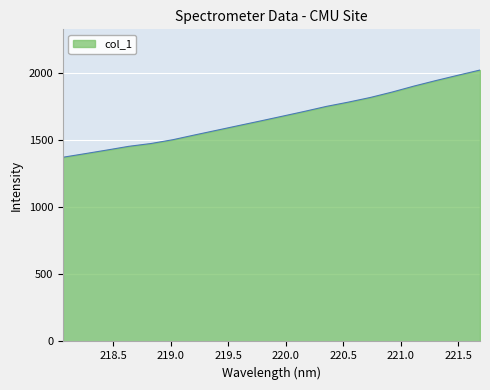

What is the greatest value displayed?

2024.9